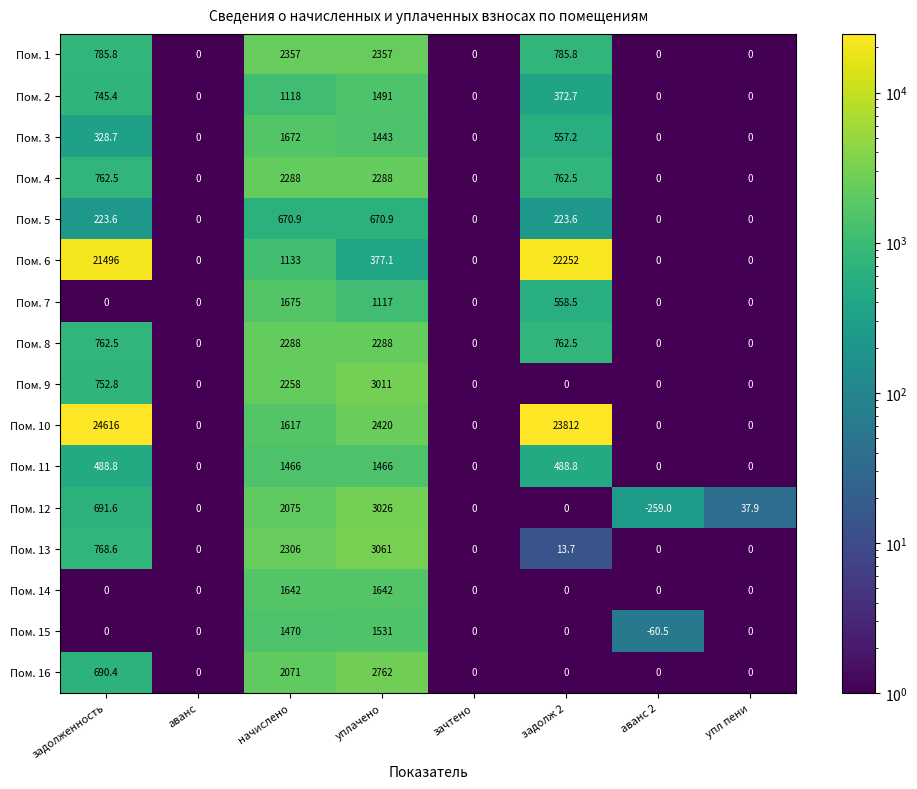

What is the total value across all series at начислено?

28106.9